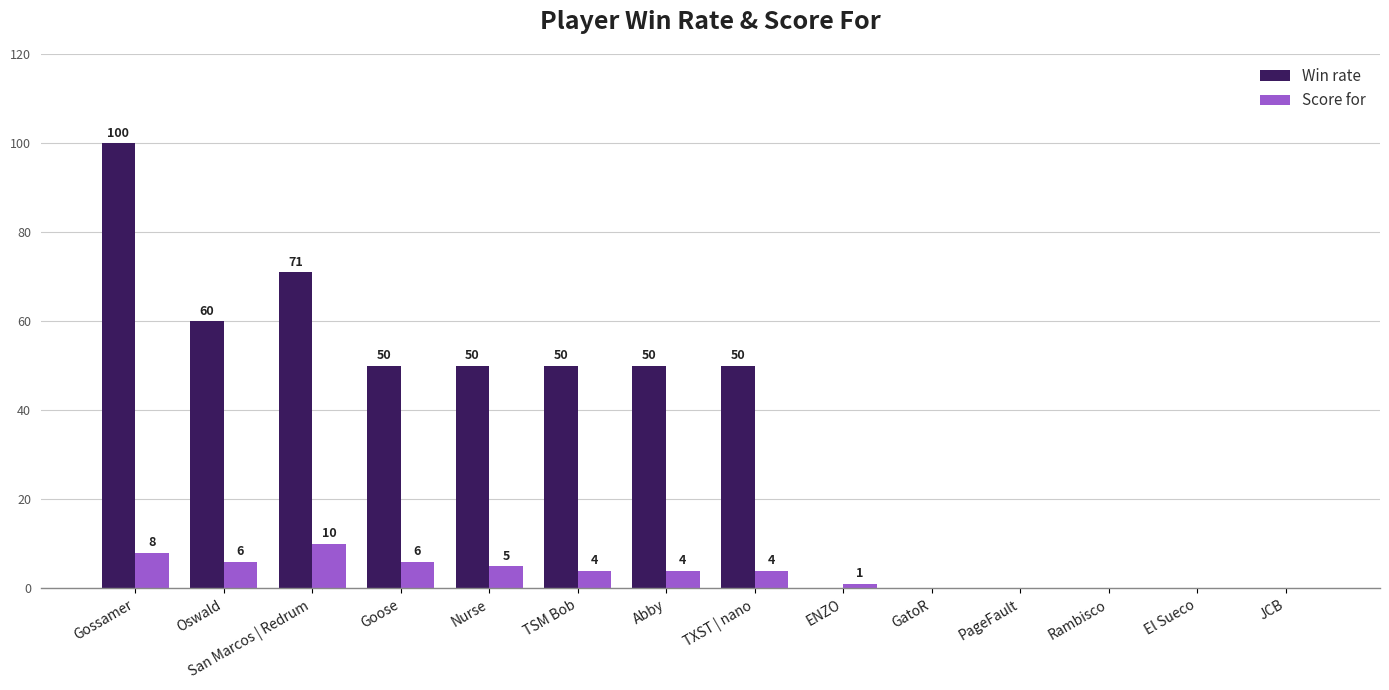

How many categories are shown in the chart?

14